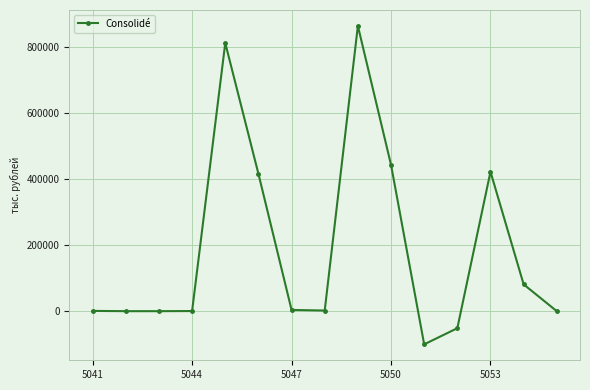

What is the average value?

192738